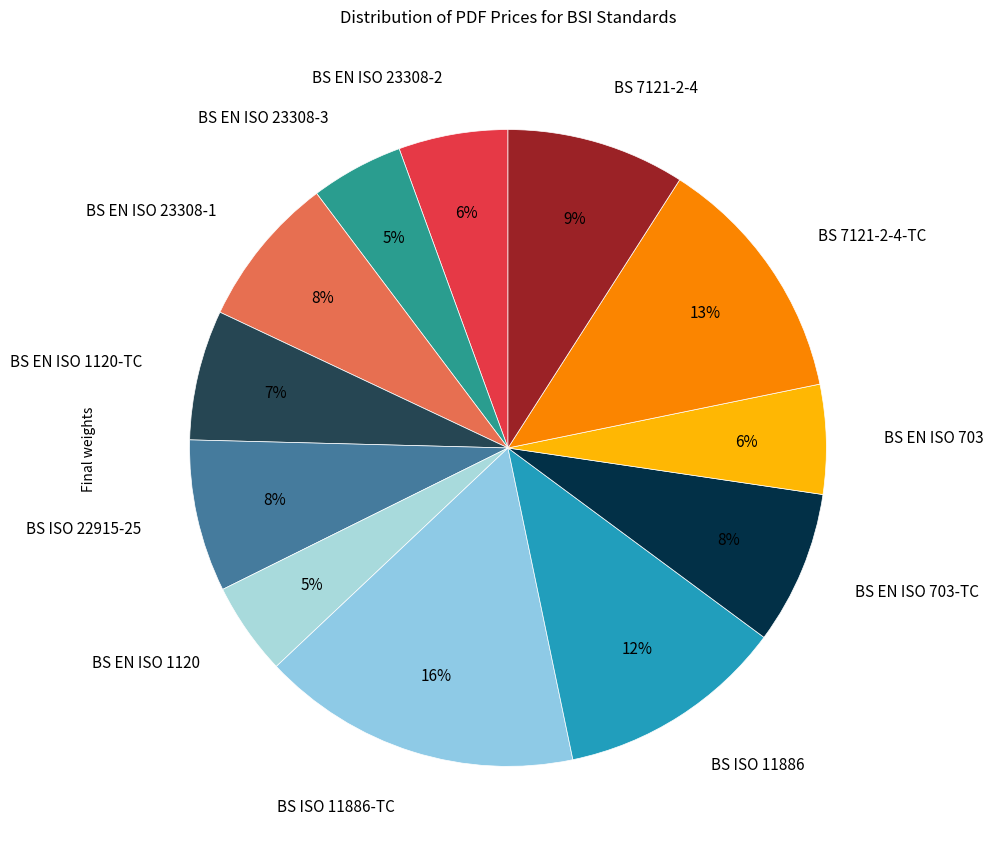

Which slice is the largest?

BS ISO 11886-TC